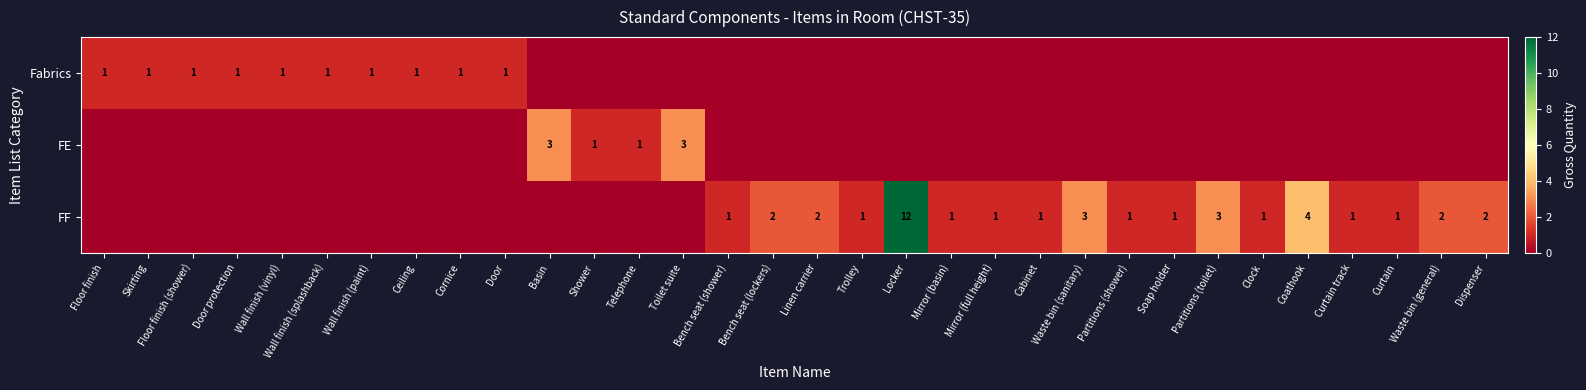

The value of FF at Bench seat (lockers) is 2. True or false?

True